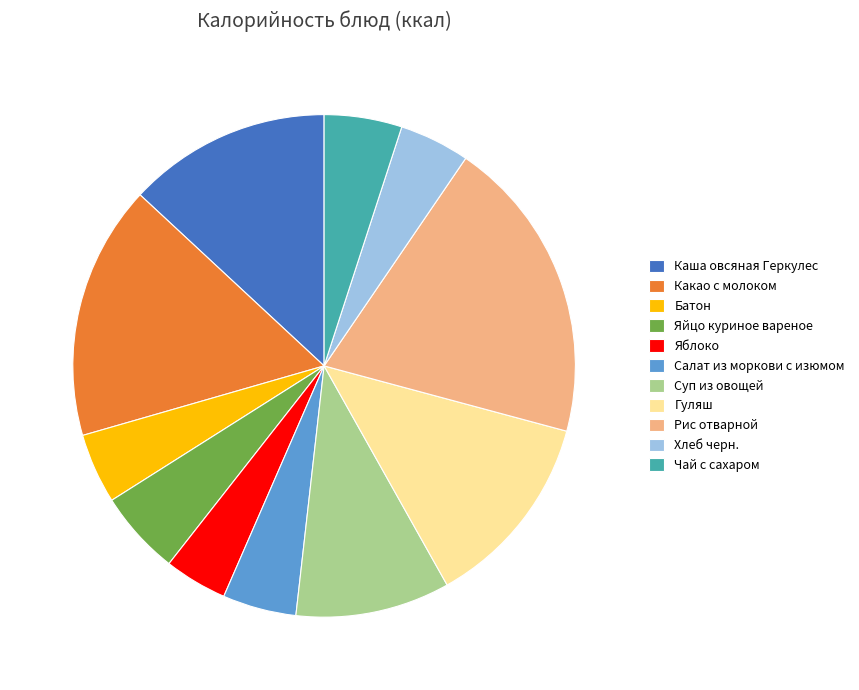

Is there a majority slice in this chart?

No